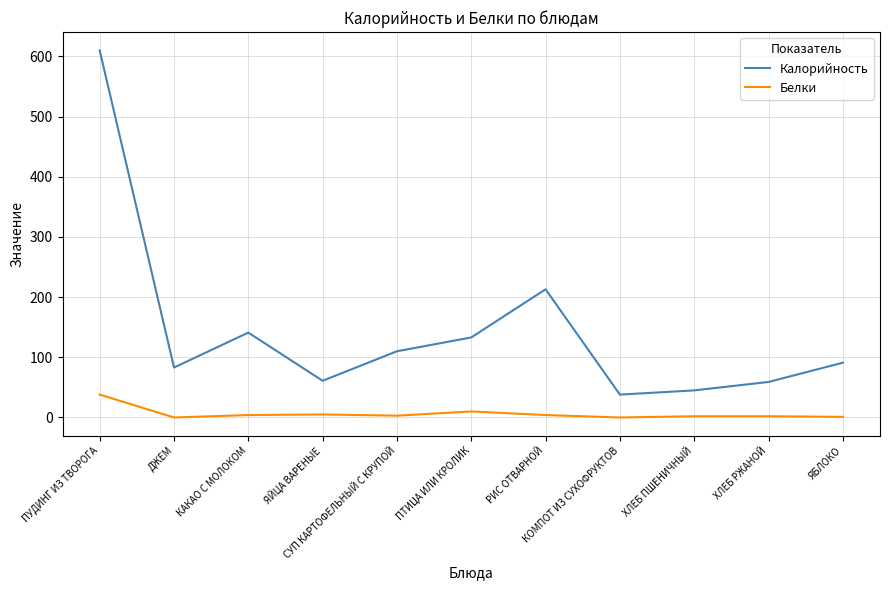

What are all the series names shown in the legend?

Калорийность, Белки